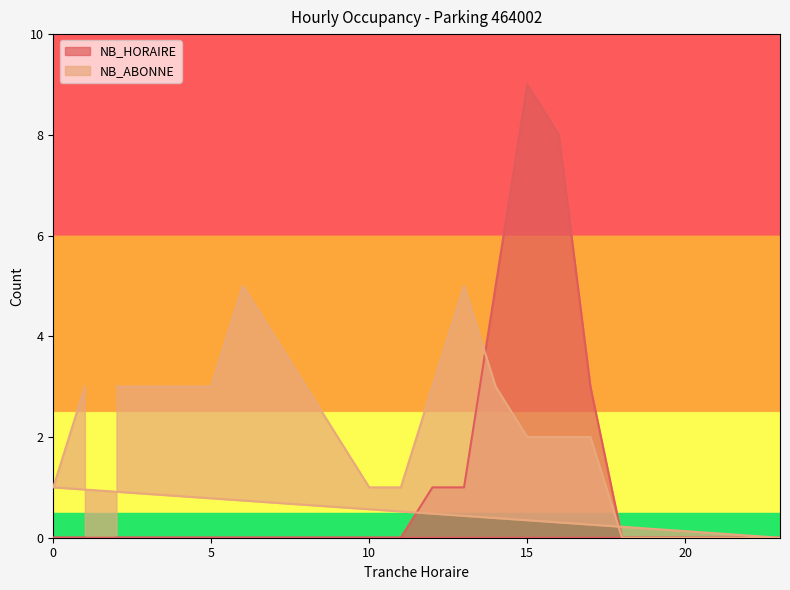

True or false: NB_ABONNE has a value of 3 at 16.

False